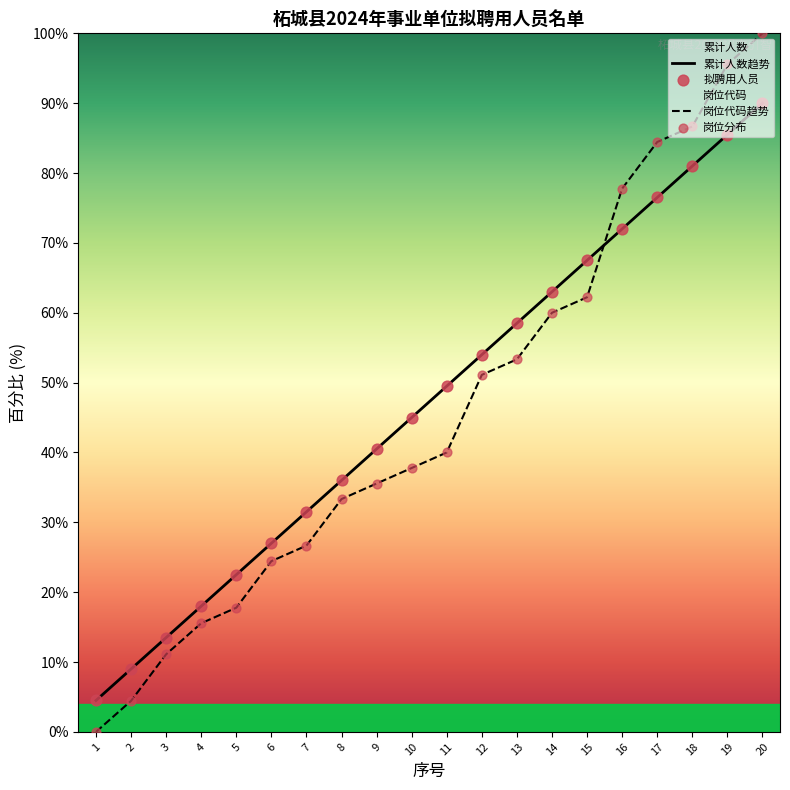

What is the total value across all series at 15?

259.4